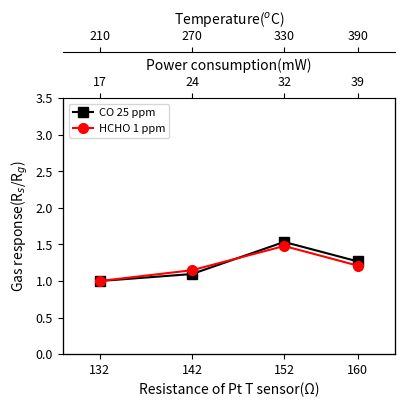

Is it true that HCHO 1 ppm equals 0.7 at 152?

False